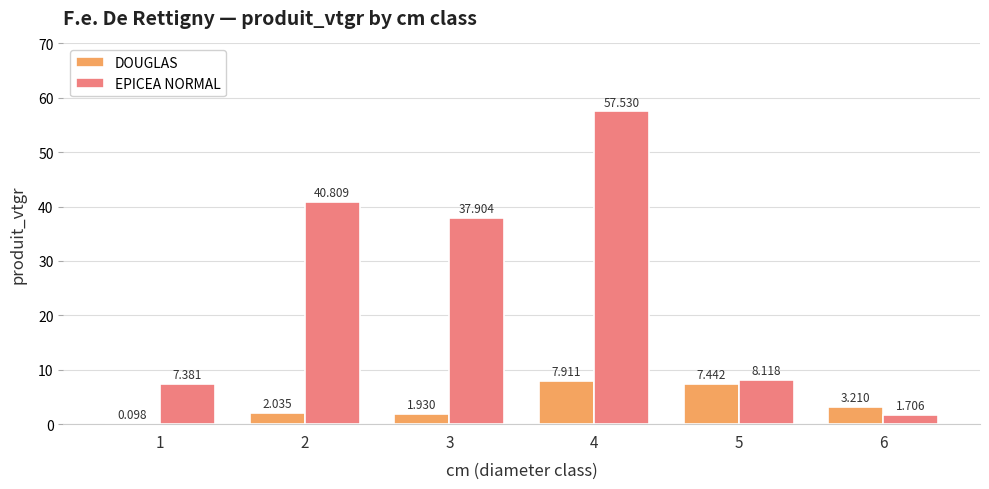

What is the average value of the EPICEA NORMAL series?

25.6